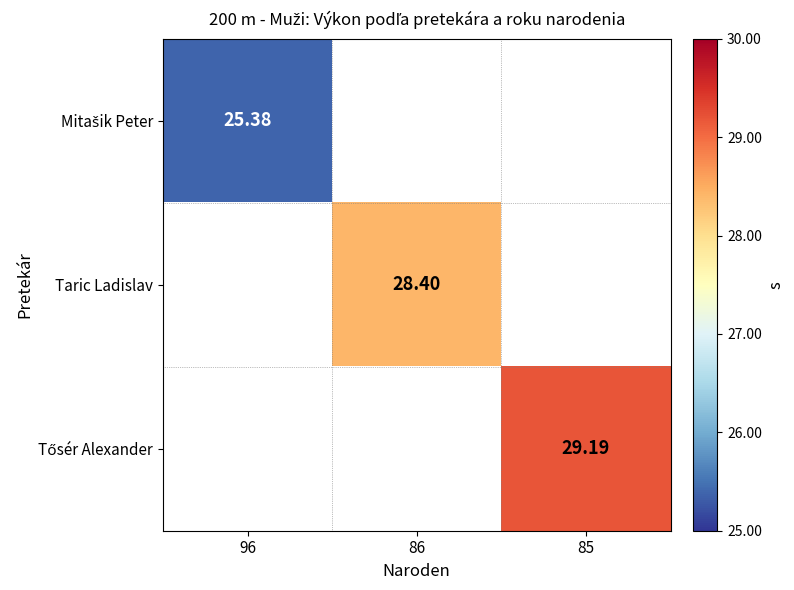

Between 96 and 86, which is larger?

86